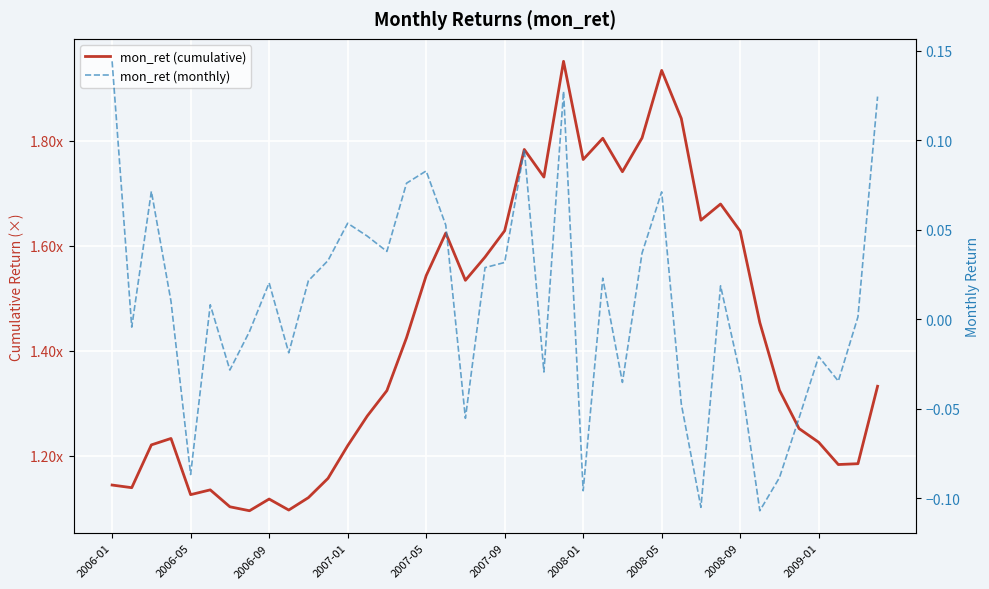

What is the total value across all series at 33?

1.3